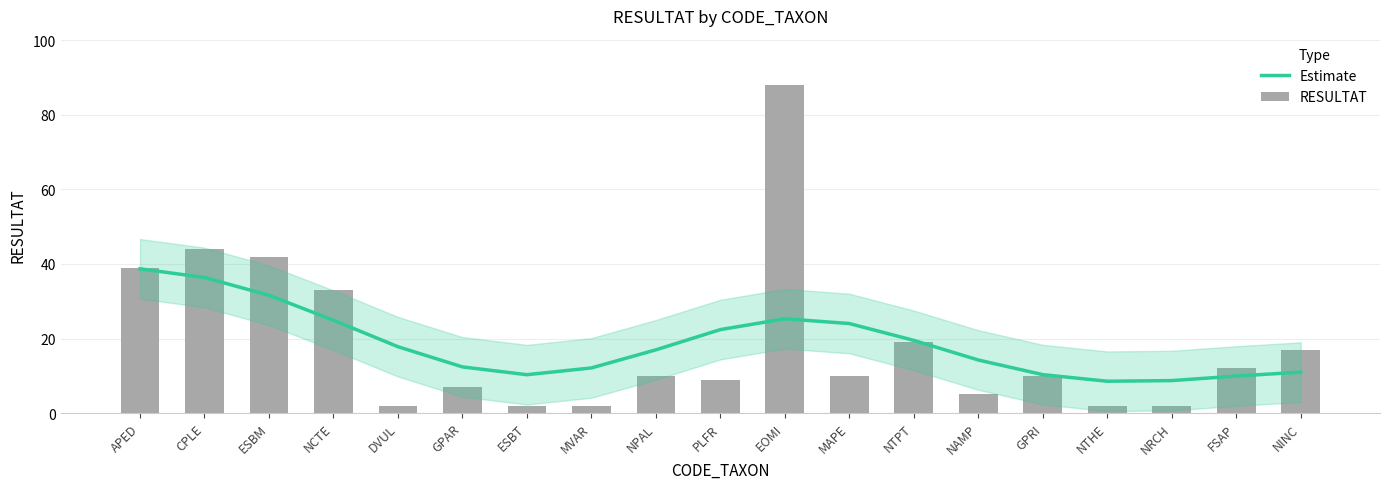

Which category has the lowest value across all series?

DVUL